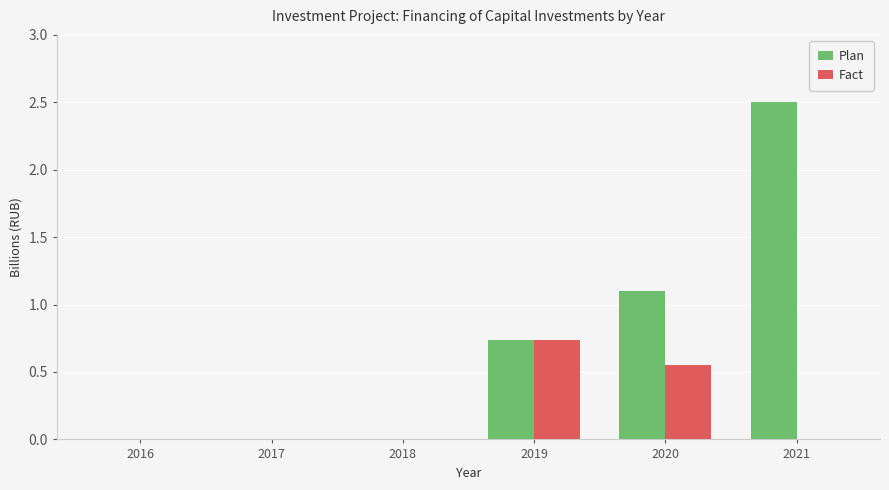

Which series has the widest spread of values?

Plan